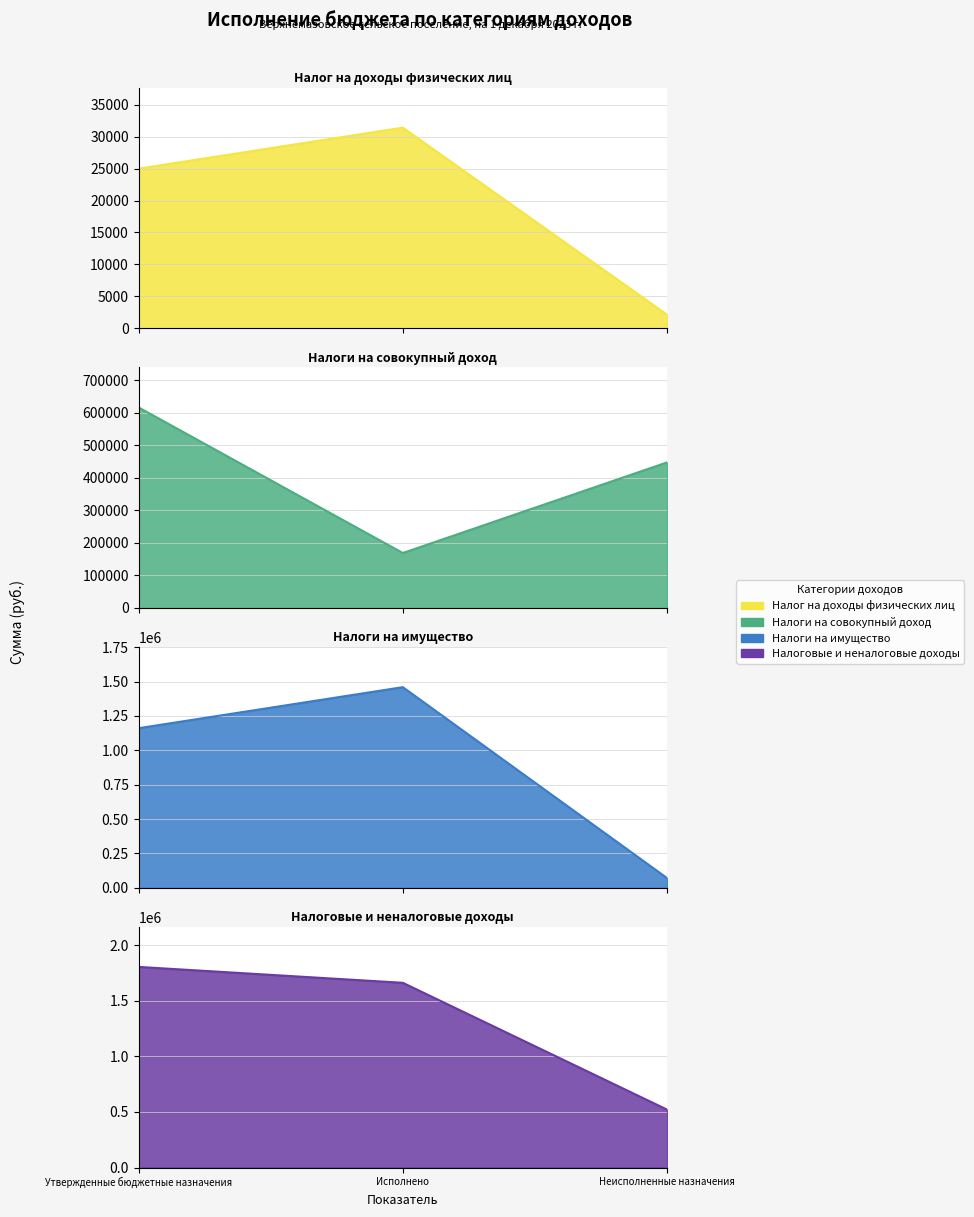

True or false: Налог на доходы физических лиц has a value of 14116.3 at Утвержденные бюджетные назначения.

False